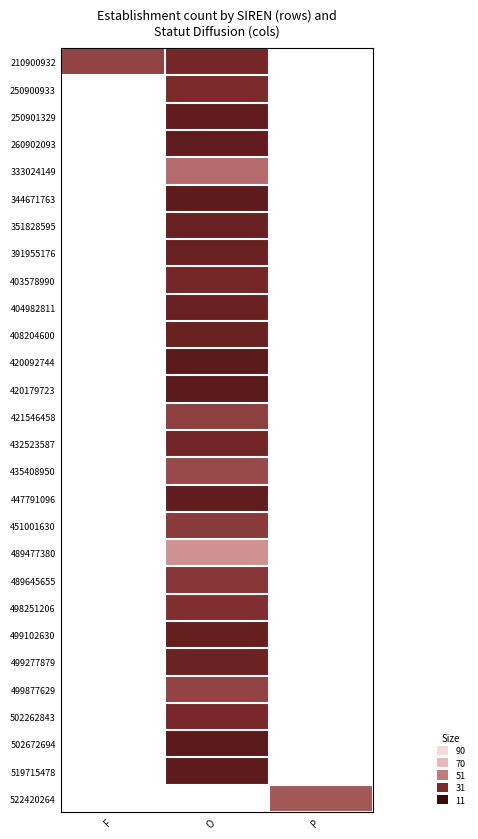

The 408204600 series shows 17.1 at O. True or false?

False